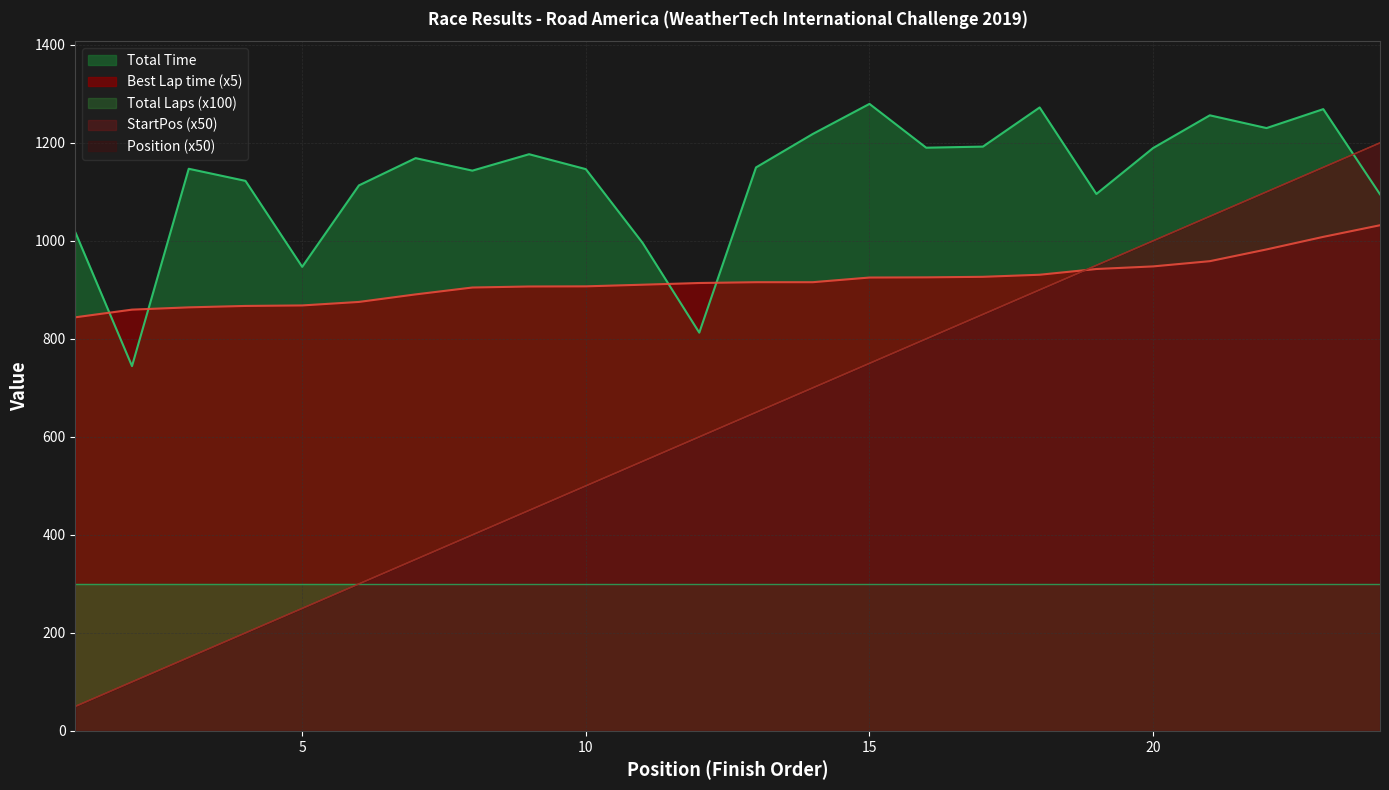

True or false: Best Lap time has more than 1 points higher than both neighbors.

False